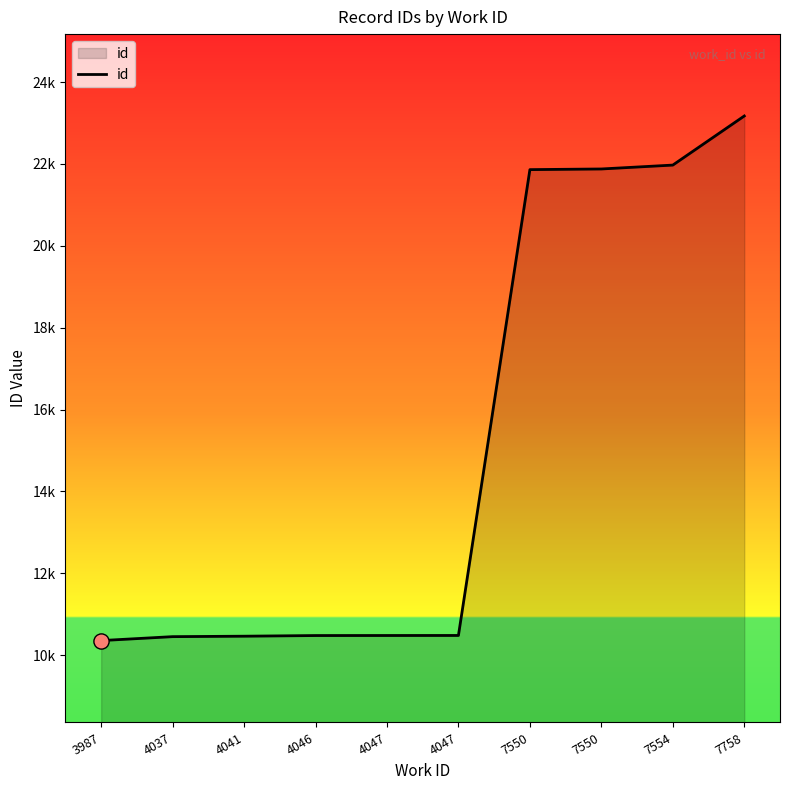

What is the change in value from 4041 to 7758?

+12706